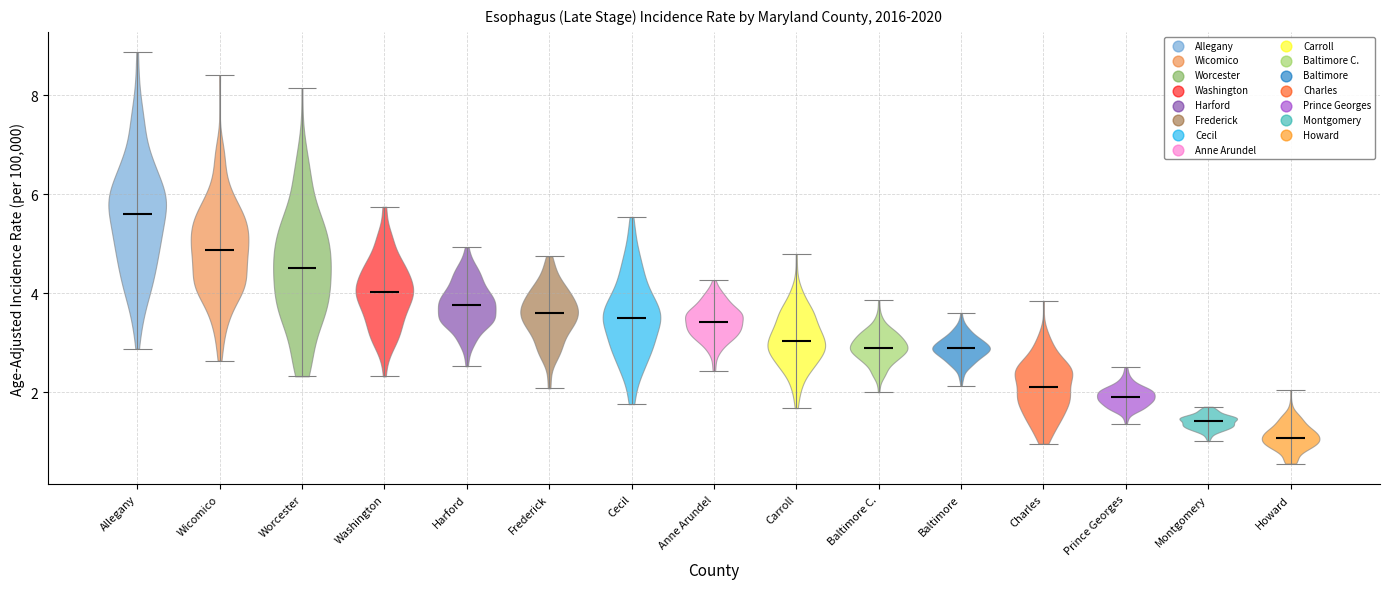

Reading left to right, read every violin against the y-axis: where its median line is, and the lowest and highest points it reaches. The values are not printed on the chart, so give them approximately, as read against the axis.

Allegany: median line 5.6, lowest point 2.8, highest point 8.8
Wicomico: median line 4.8, lowest point 2.6, highest point 8.4
Worcester: median line 4.6, lowest point 2.4, highest point 8.2
Washington: median line 4.0, lowest point 2.4, highest point 5.8
Harford: median line 3.8, lowest point 2.6, highest point 5.0
Frederick: median line 3.6, lowest point 2.0, highest point 4.8
Cecil: median line 3.4, lowest point 1.8, highest point 5.6
Anne Arundel: median line 3.4, lowest point 2.4, highest point 4.2
Carroll: median line 3.0, lowest point 1.6, highest point 4.8
Baltimore C.: median line 2.8, lowest point 2.0, highest point 3.8
Baltimore: median line 2.8, lowest point 2.2, highest point 3.6
Charles: median line 2.2, lowest point 1.0, highest point 3.8
Prince Georges: median line 2.0, lowest point 1.4, highest point 2.6
Montgomery: median line 1.4, lowest point 1.0, highest point 1.8
Howard: median line 1.0, lowest point 0.6, highest point 2.0